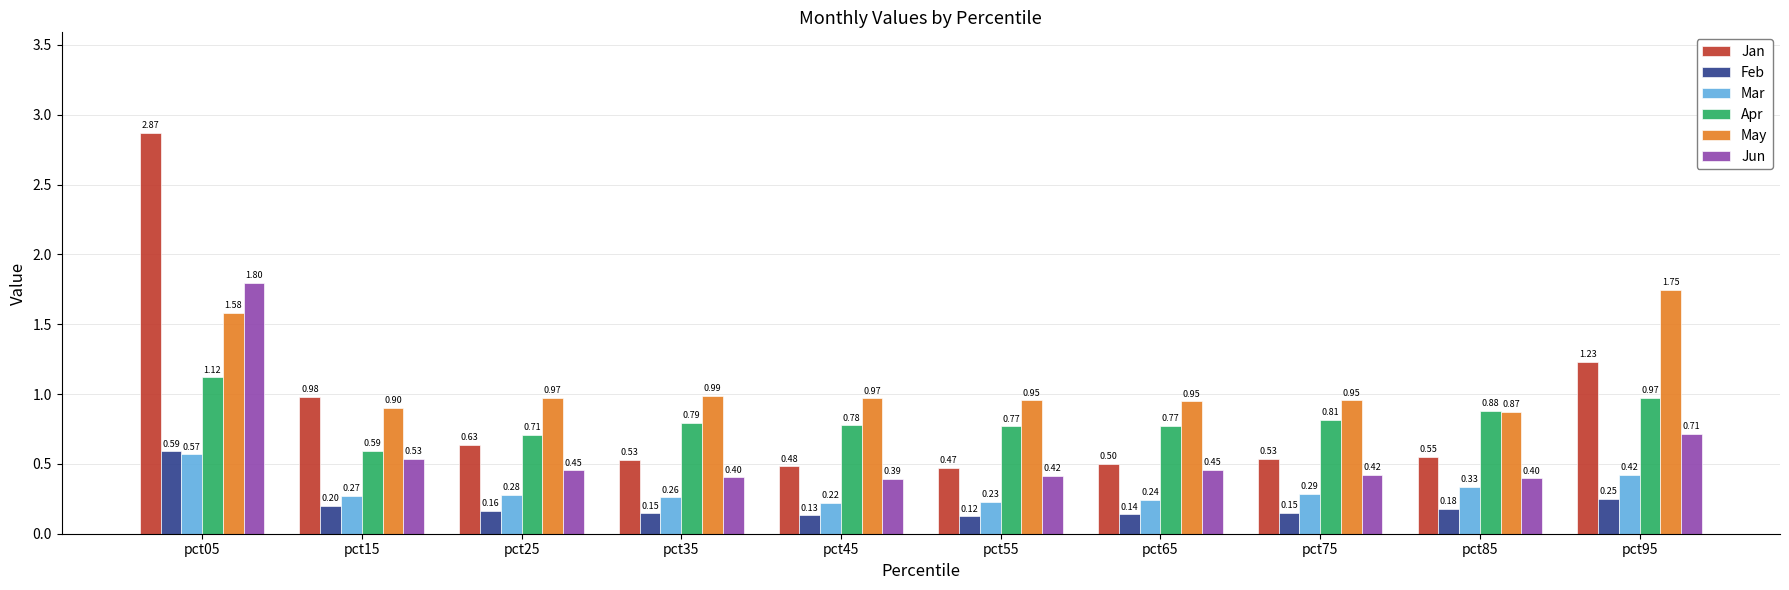

Between pct15 and pct55, which series saw the biggest shift?

Jan